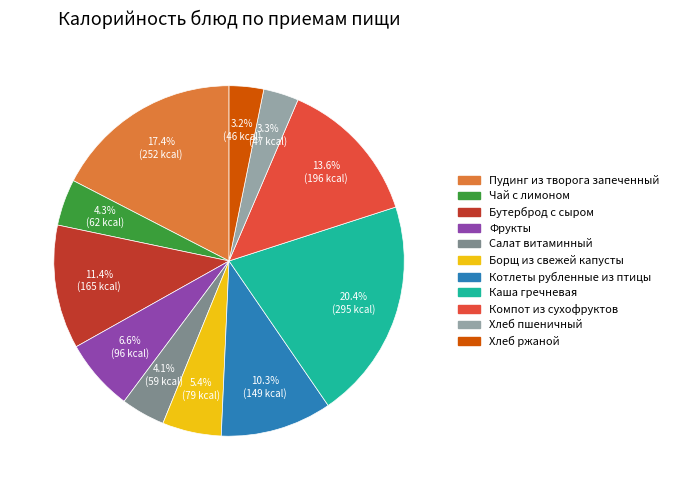

Combined, what portion of the pie is Фрукты and Чай с лимоном?

10.9%